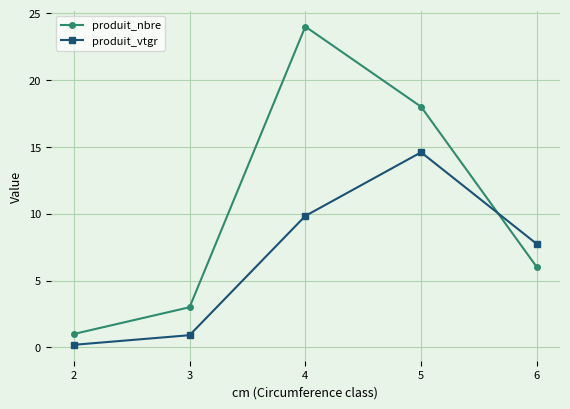

What is the sum of all produit_nbre values?

52.0